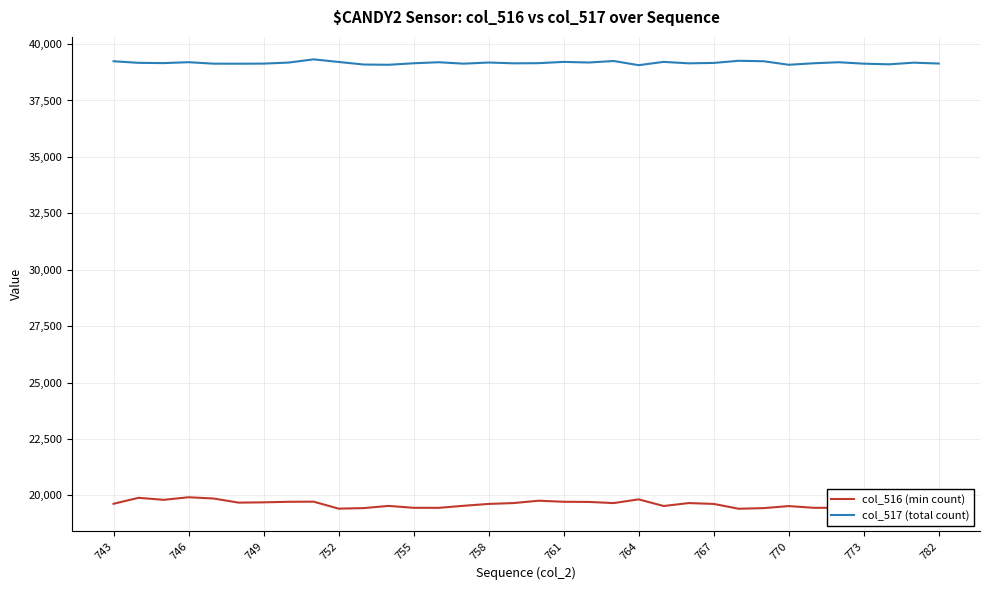

Rank the series by their maximum value, from lowest to highest.

col_516 (min count), col_517 (total count)